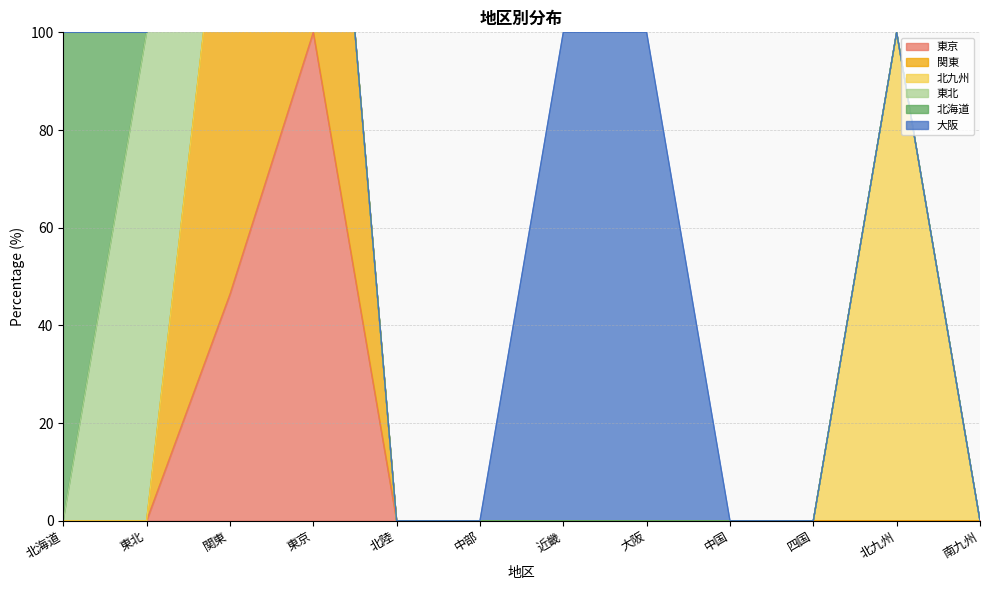

How many series are shown in this chart?

6